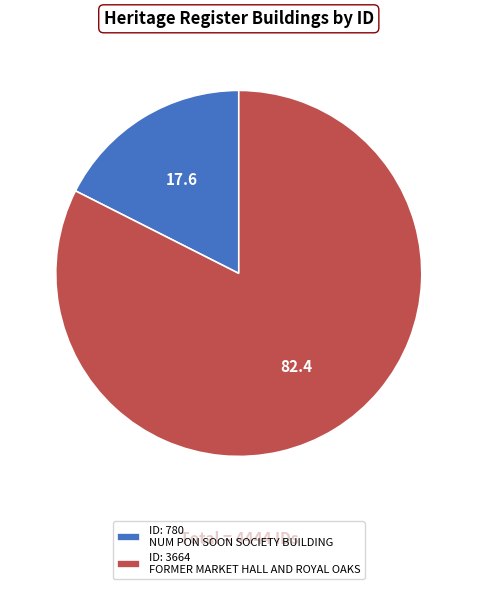

Do ID: 780 NUM PON SOON SOCIETY BUILDING and ID: 3664 FORMER MARKET HALL AND ROYAL OAKS together represent more than half of the pie?

Yes